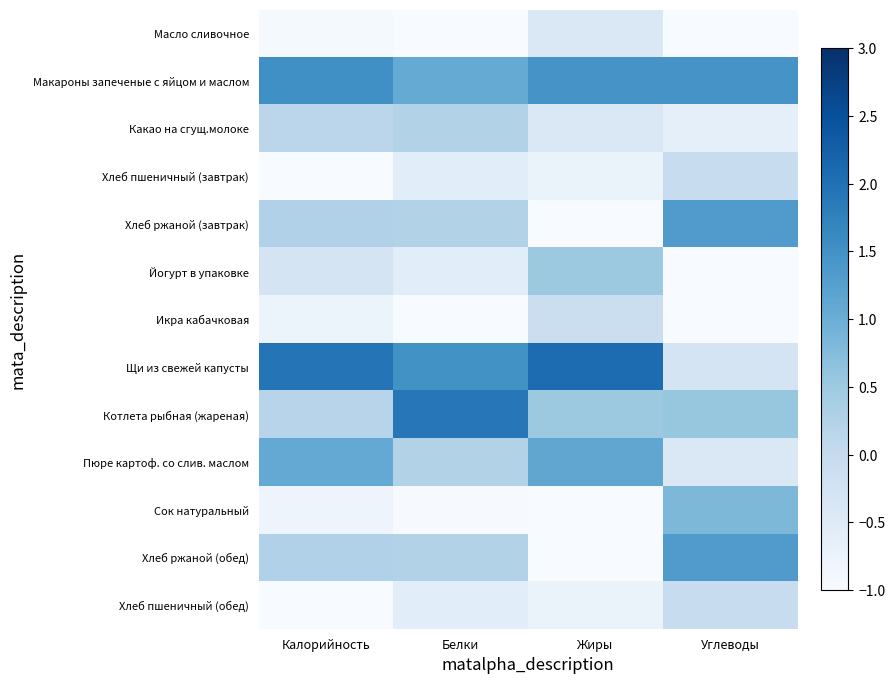

How many distinct data groups are displayed?

13